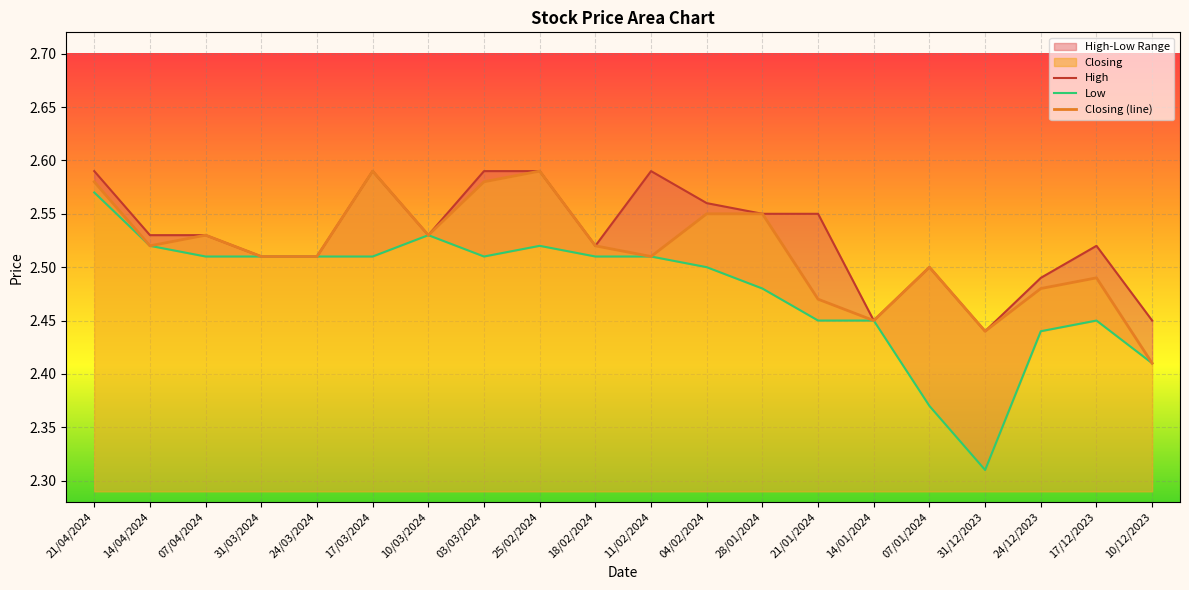

At how many categories does at least one series exceed 2?

20